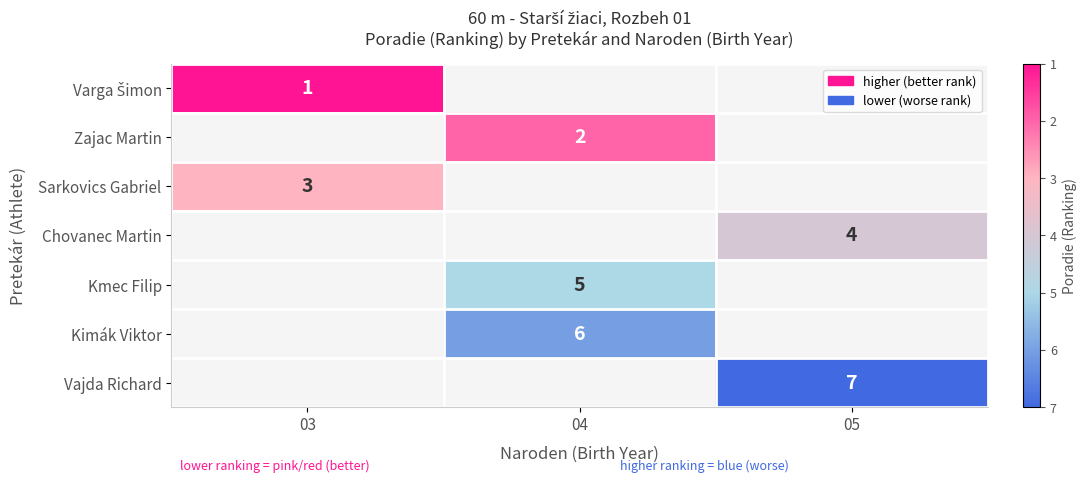

True or false: Kimák Viktor has a value of 10 at 04.

False